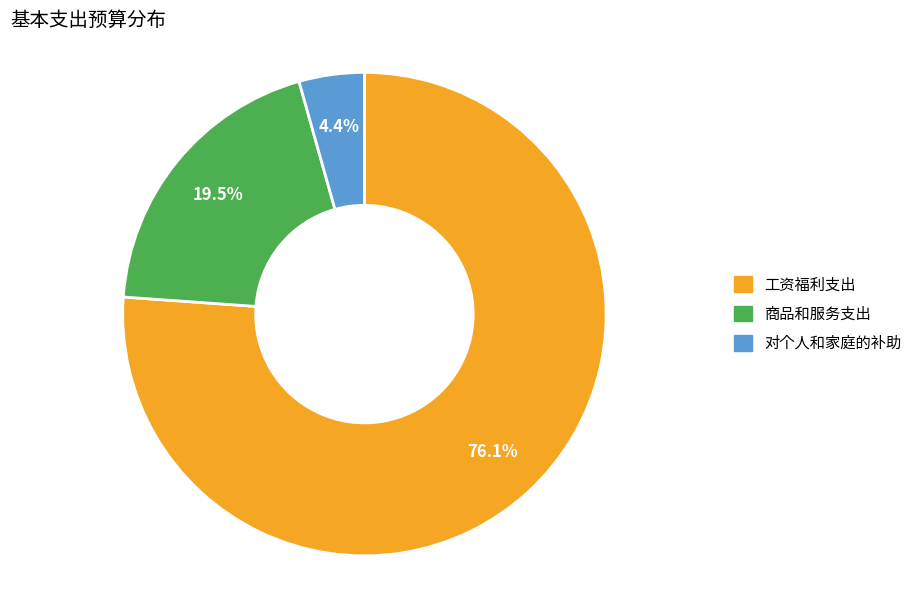

Approximately how many times larger is the value at 对个人和家庭的补助 compared to 工资福利支出?

0.1